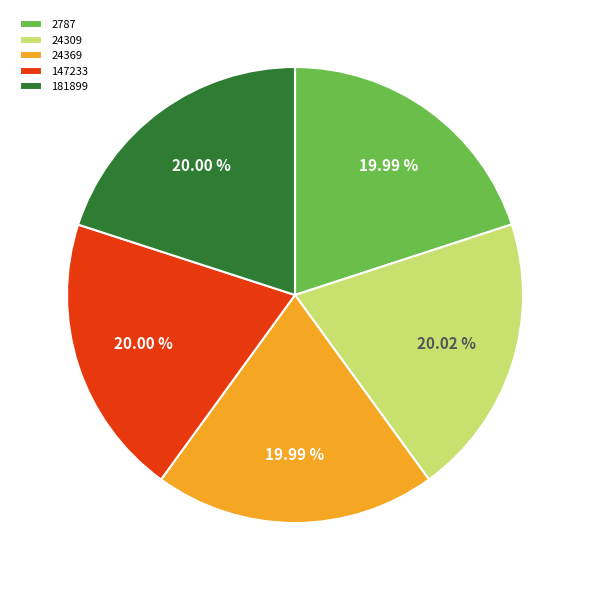

The 2787 slice represents 20% of the pie. True or false?

True